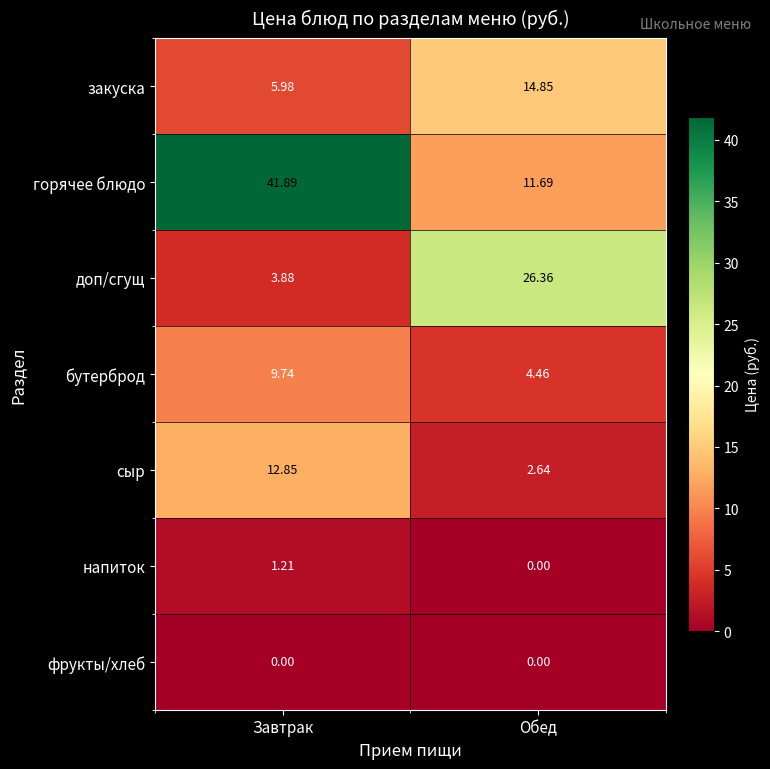

At which label is сыр closest to 7?

Обед